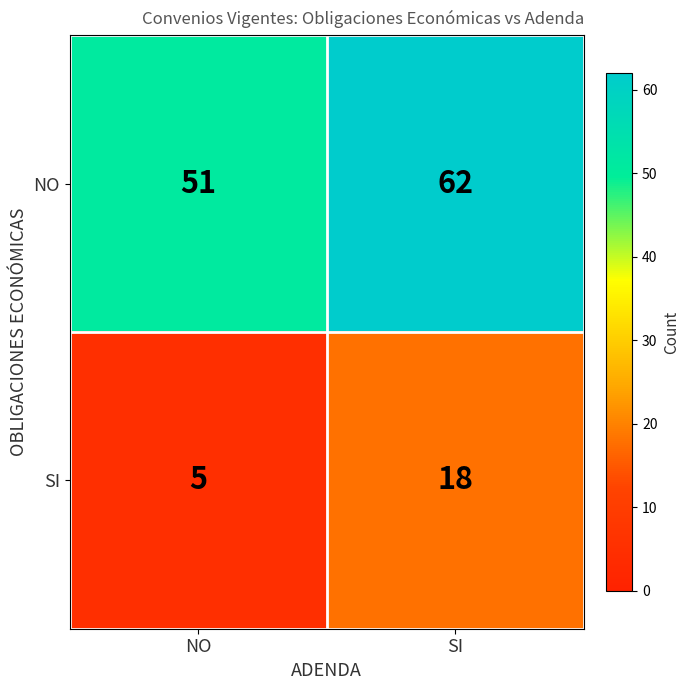

What is the lowest value of the NO series?

51